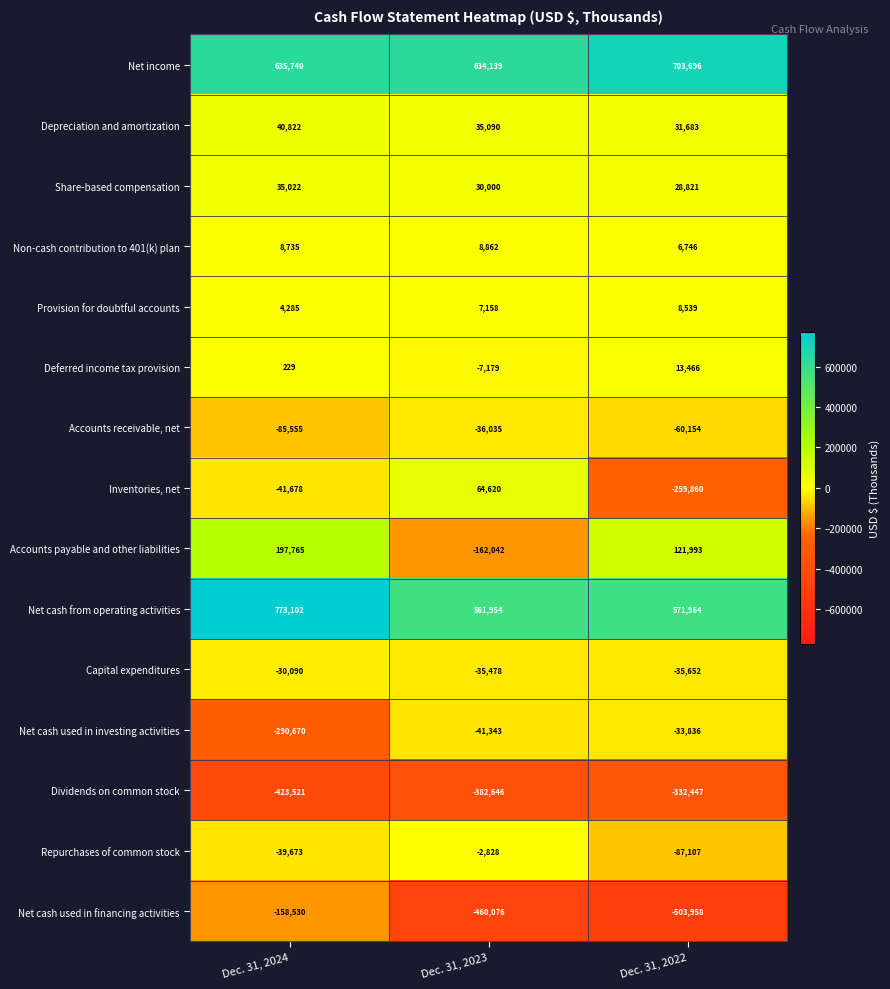

What is the minimum value for Dividends on common stock?

-423521